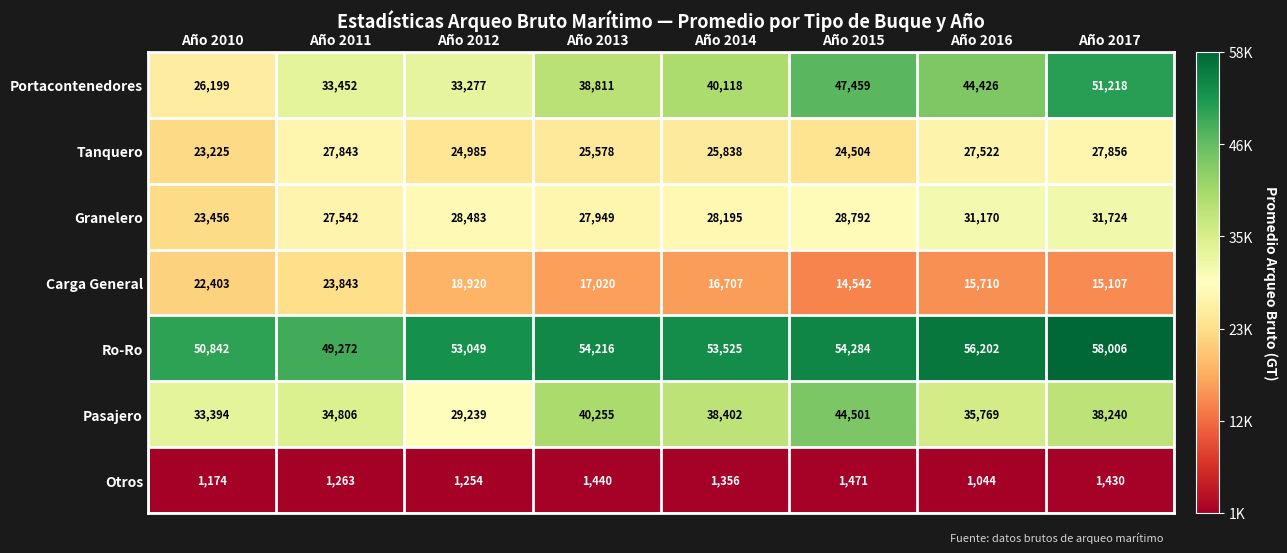

At how many categories does at least one series exceed 40394?

8